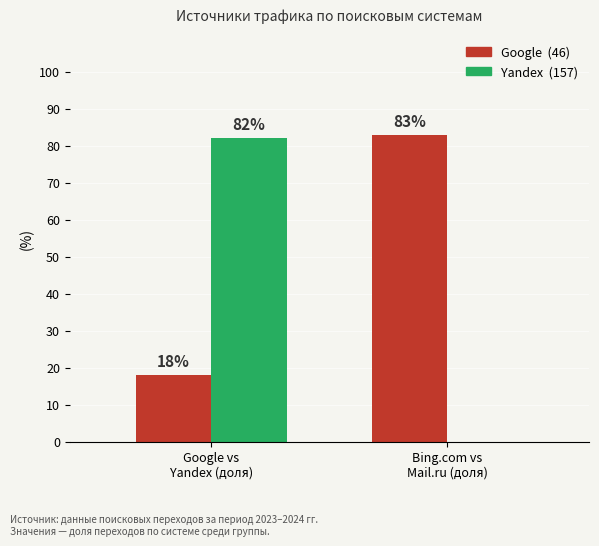

Is it true that Yandex (157) equals 0 at Bing.com vs
Mail.ru (доля)?

True